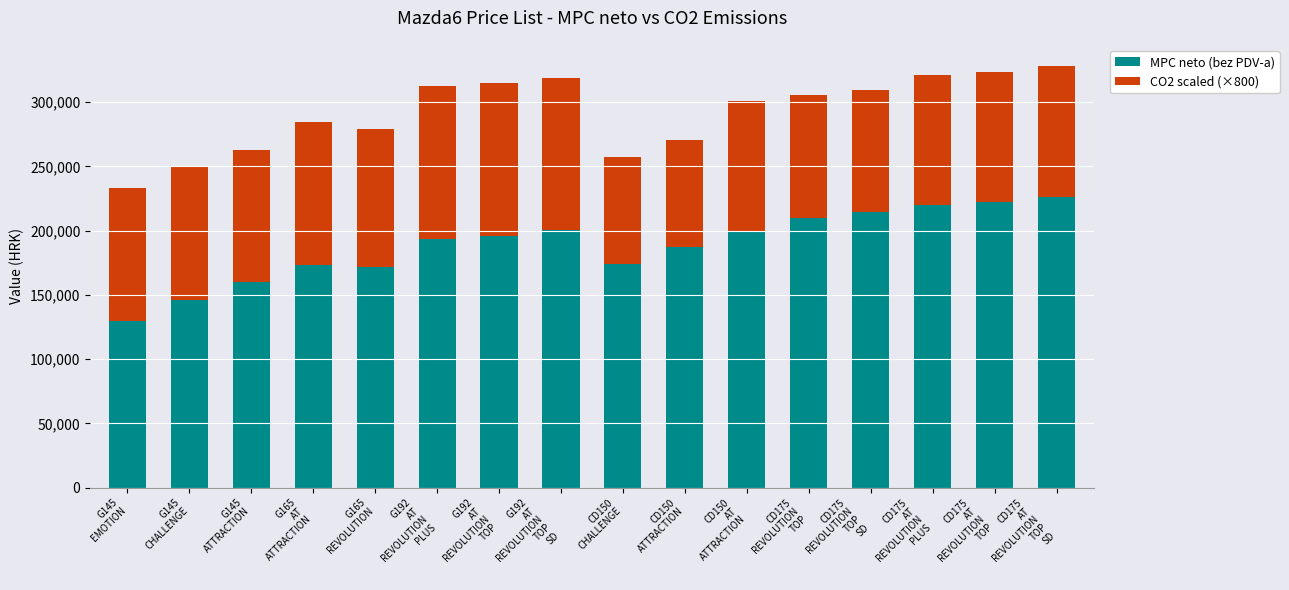

What is the difference between the second highest and minimum values in the MPC neto (bez PDV-a) series?

92480